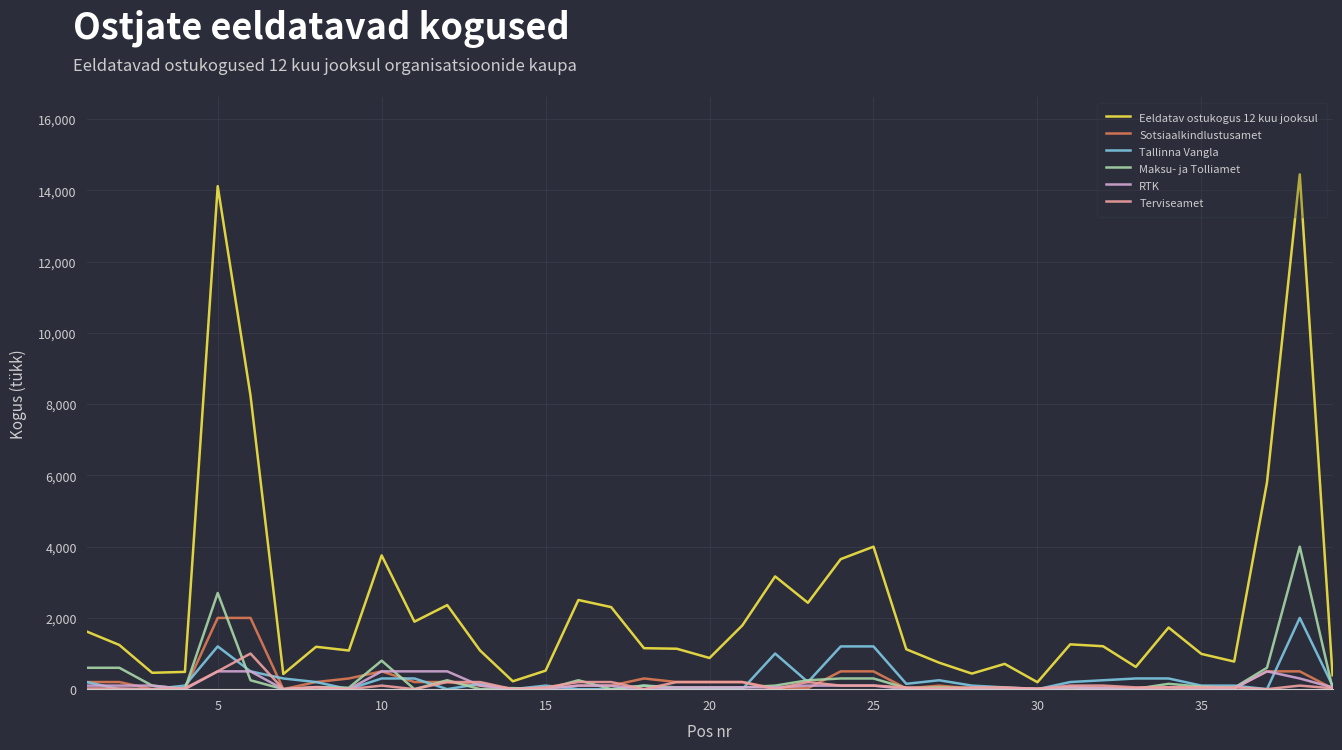

At how many categories does at least one series exceed 12614?

2